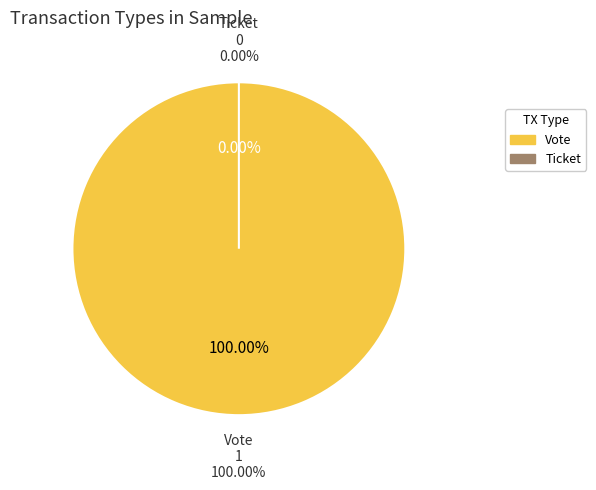

How many slices are in this pie chart?

2